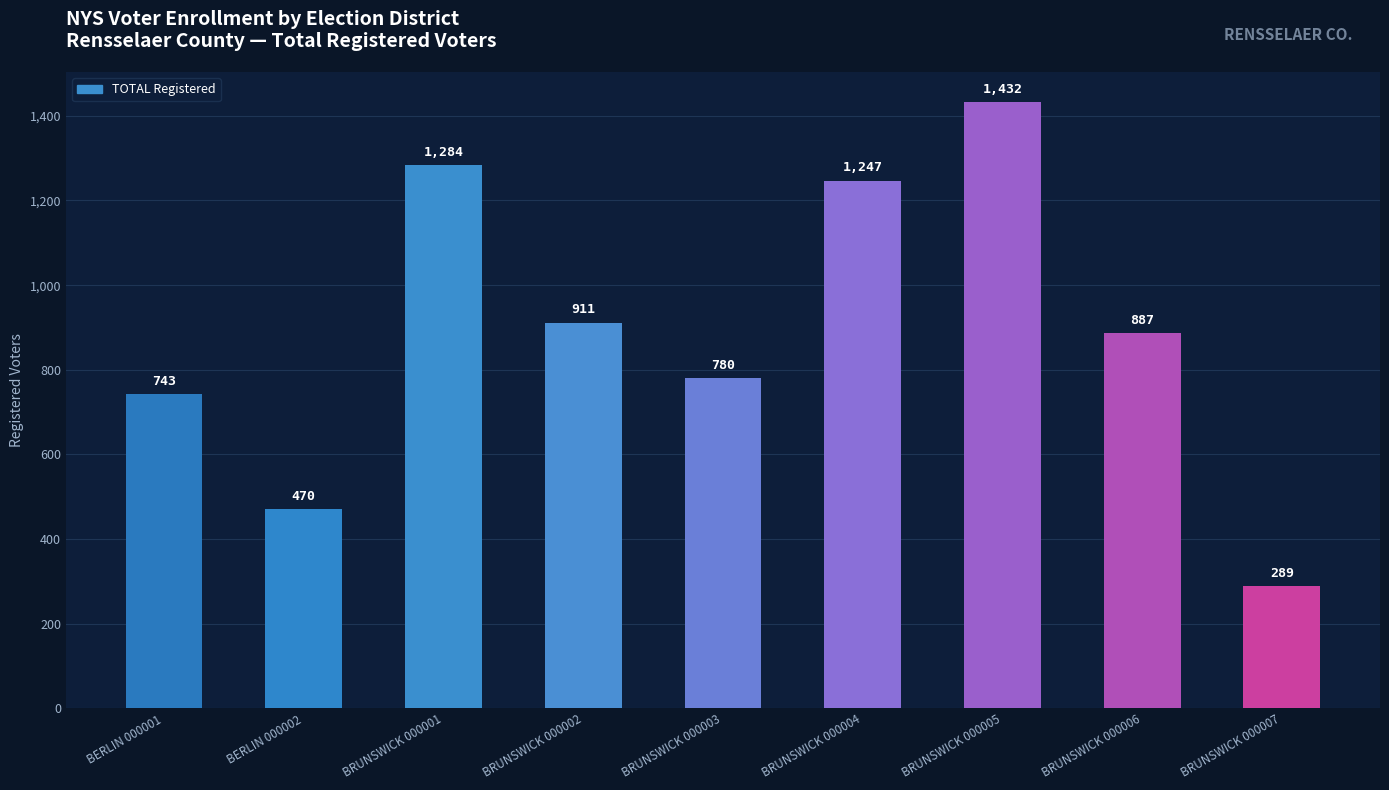

Count the number of data series in this chart.

1